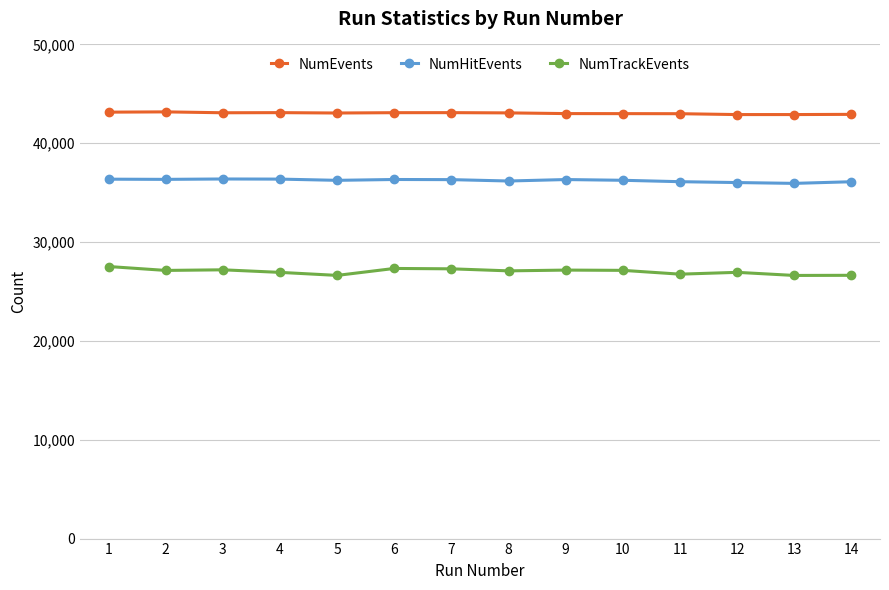

What is the value of the NumHitEvents point at the 12th from the left?

36025